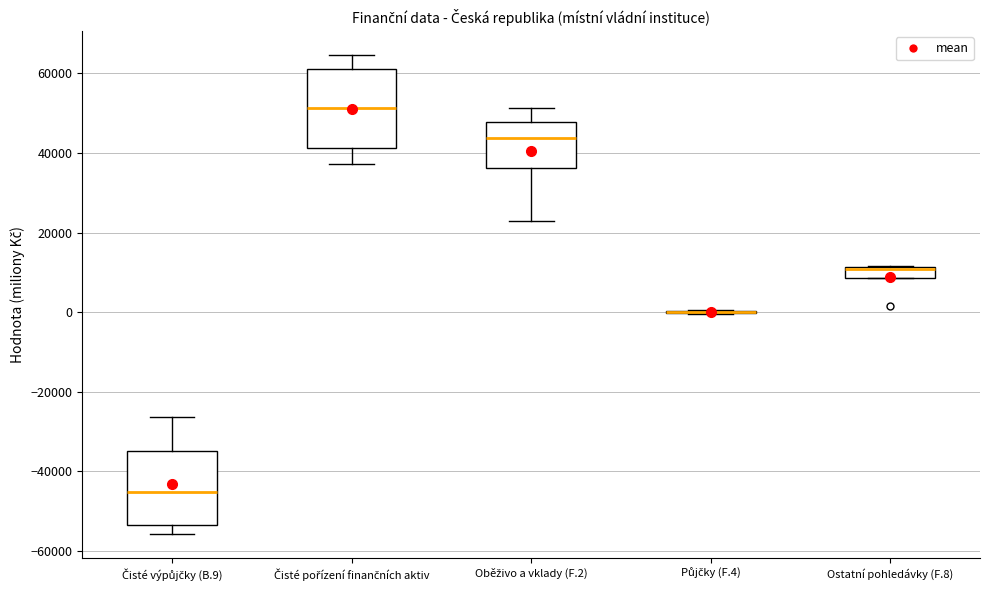

Where is the lower edge of the box for Ostatní pohledávky (F.8) on the y-axis? The values are not printed on the chart, so give them approximately, as read against the axis.

8000